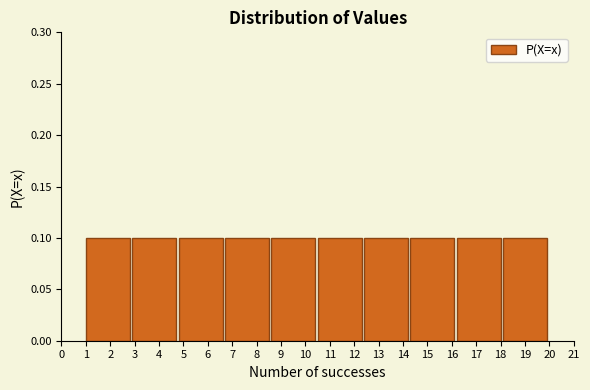

Reading left to right, transcribe this chart: for each bar, give the range it covers on the x-axis and its height. The values are not printed on the chart, so give them approximately, as read against the axis.

1.0 to 2.9: 0.1
2.9 to 4.8: 0.1
4.8 to 6.7: 0.1
6.7 to 8.6: 0.1
8.6 to 10.5: 0.1
10.5 to 12.4: 0.1
12.4 to 14.3: 0.1
14.3 to 16.2: 0.1
16.2 to 18.1: 0.1
18.1 to 20.0: 0.1